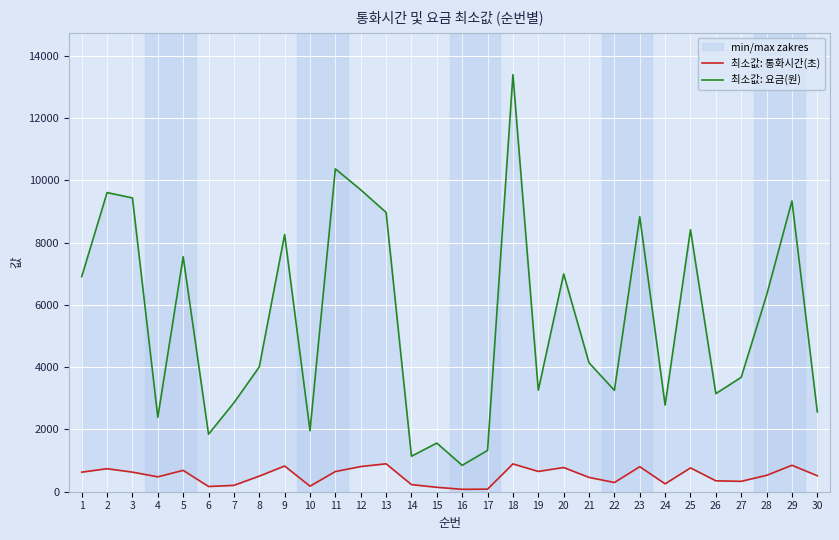

What is the minimum value for 최소값: 요금(원)?

847